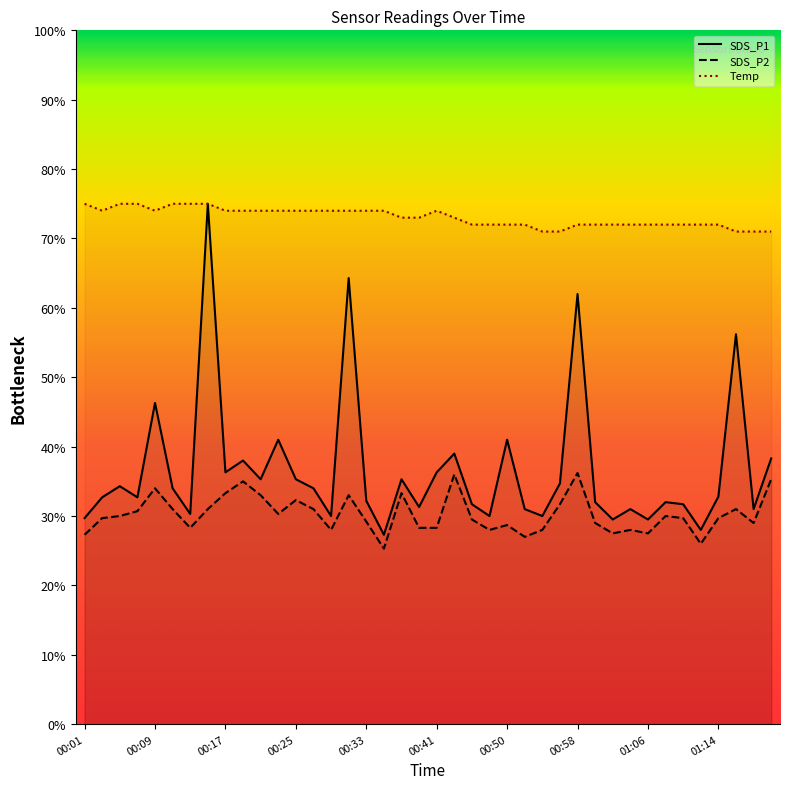

Reading left to right, list all the values displayed in this chart.

SDS_P1: 00:01=3.0	00:03=3.3	00:05=3.4	00:07=3.3	00:09=4.6	00:11=3.4	00:13=3.0	00:15=7.5	00:17=3.6	00:19=3.8	00:21=3.5	00:23=4.1	00:25=3.5	00:27=3.4	00:29=3.0	00:31=6.4	00:33=3.2	00:35=2.7	00:37=3.5	00:39=3.1	00:41=3.6	00:43=3.9	00:46=3.2	00:48=3.0	00:50=4.1	00:52=3.1	00:54=3.0	00:56=3.5	00:58=6.2	01:00=3.2	01:02=3.0	01:04=3.1	01:06=3.0	01:08=3.2	01:10=3.2	01:12=2.8	01:14=3.3	01:16=5.6	01:18=3.1	01:20=3.8
SDS_P2: 00:01=2.7	00:03=3.0	00:05=3.0	00:07=3.1	00:09=3.4	00:11=3.1	00:13=2.8	00:15=3.1	00:17=3.3	00:19=3.5	00:21=3.3	00:23=3.0	00:25=3.2	00:27=3.1	00:29=2.8	00:31=3.3	00:33=2.9	00:35=2.5	00:37=3.3	00:39=2.8	00:41=2.8	00:43=3.6	00:46=3.0	00:48=2.8	00:50=2.9	00:52=2.7	00:54=2.8	00:56=3.2	00:58=3.6	01:00=2.9	01:02=2.8	01:04=2.8	01:06=2.8	01:08=3.0	01:10=3.0	01:12=2.6	01:14=3.0	01:16=3.1	01:18=2.9	01:20=3.5
Temp: 00:01=7.5	00:03=7.4	00:05=7.5	00:07=7.5	00:09=7.4	00:11=7.5	00:13=7.5	00:15=7.5	00:17=7.4	00:19=7.4	00:21=7.4	00:23=7.4	00:25=7.4	00:27=7.4	00:29=7.4	00:31=7.4	00:33=7.4	00:35=7.4	00:37=7.3	00:39=7.3	00:41=7.4	00:43=7.3	00:46=7.2	00:48=7.2	00:50=7.2	00:52=7.2	00:54=7.1	00:56=7.1	00:58=7.2	01:00=7.2	01:02=7.2	01:04=7.2	01:06=7.2	01:08=7.2	01:10=7.2	01:12=7.2	01:14=7.2	01:16=7.1	01:18=7.1	01:20=7.1